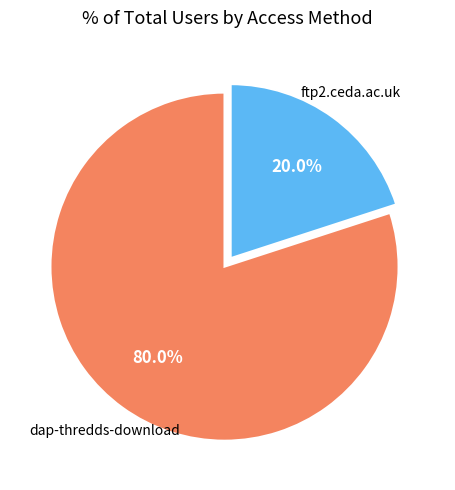

Is there a majority slice in this chart?

Yes